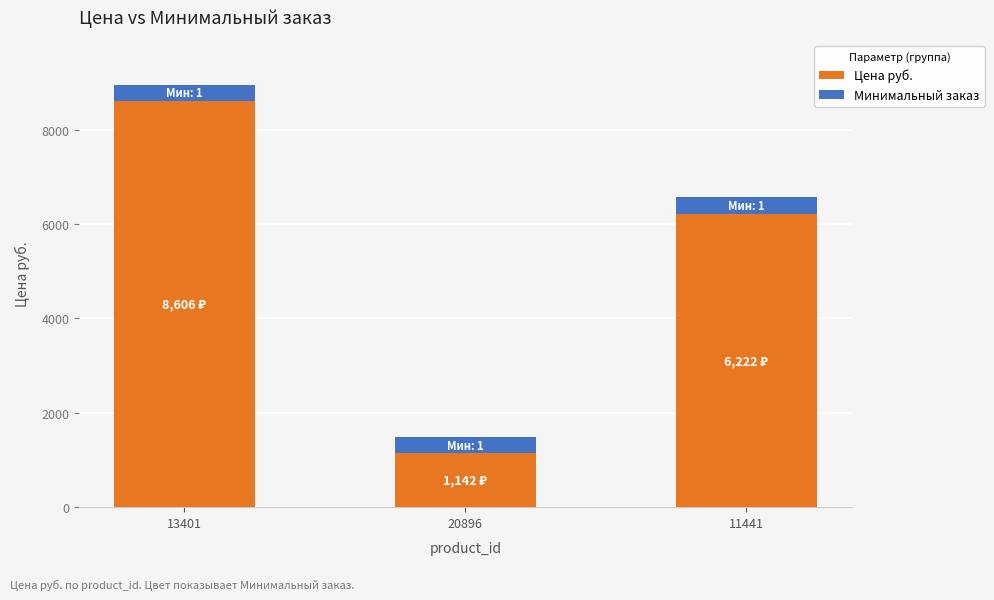

What are all the series names shown in the legend?

Цена руб., Минимальный заказ